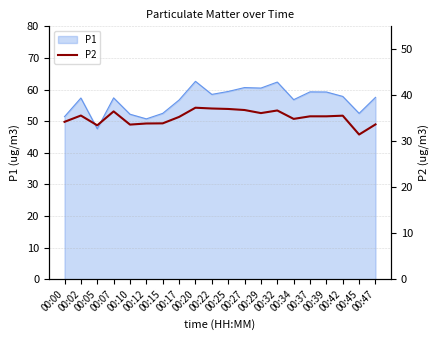

Which label corresponds to the smallest value in the chart?

00:45